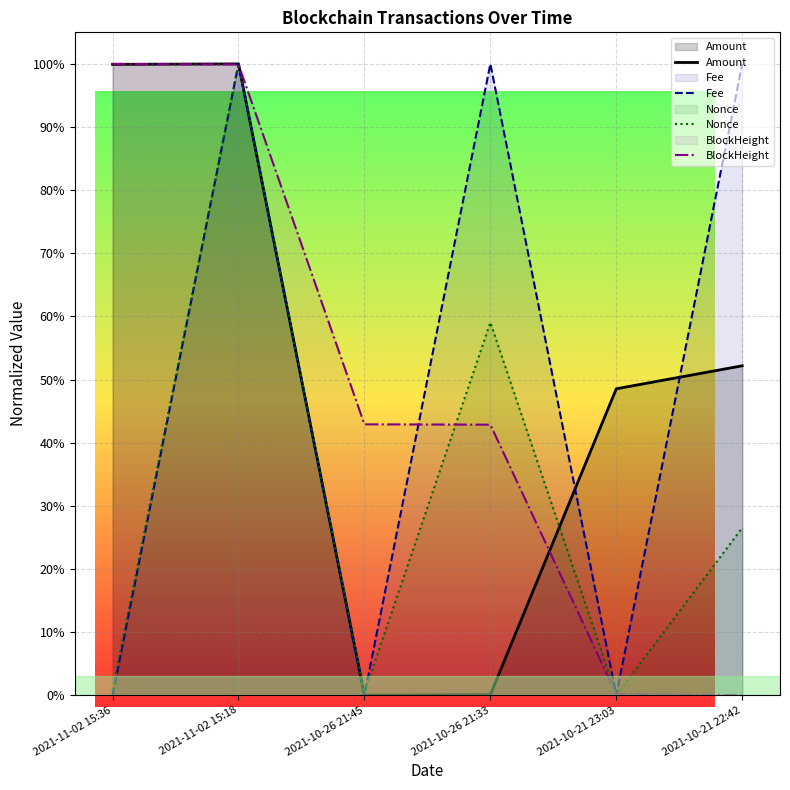

The value of Amount at 2021-11-02 15:36 is 0.6. True or false?

False